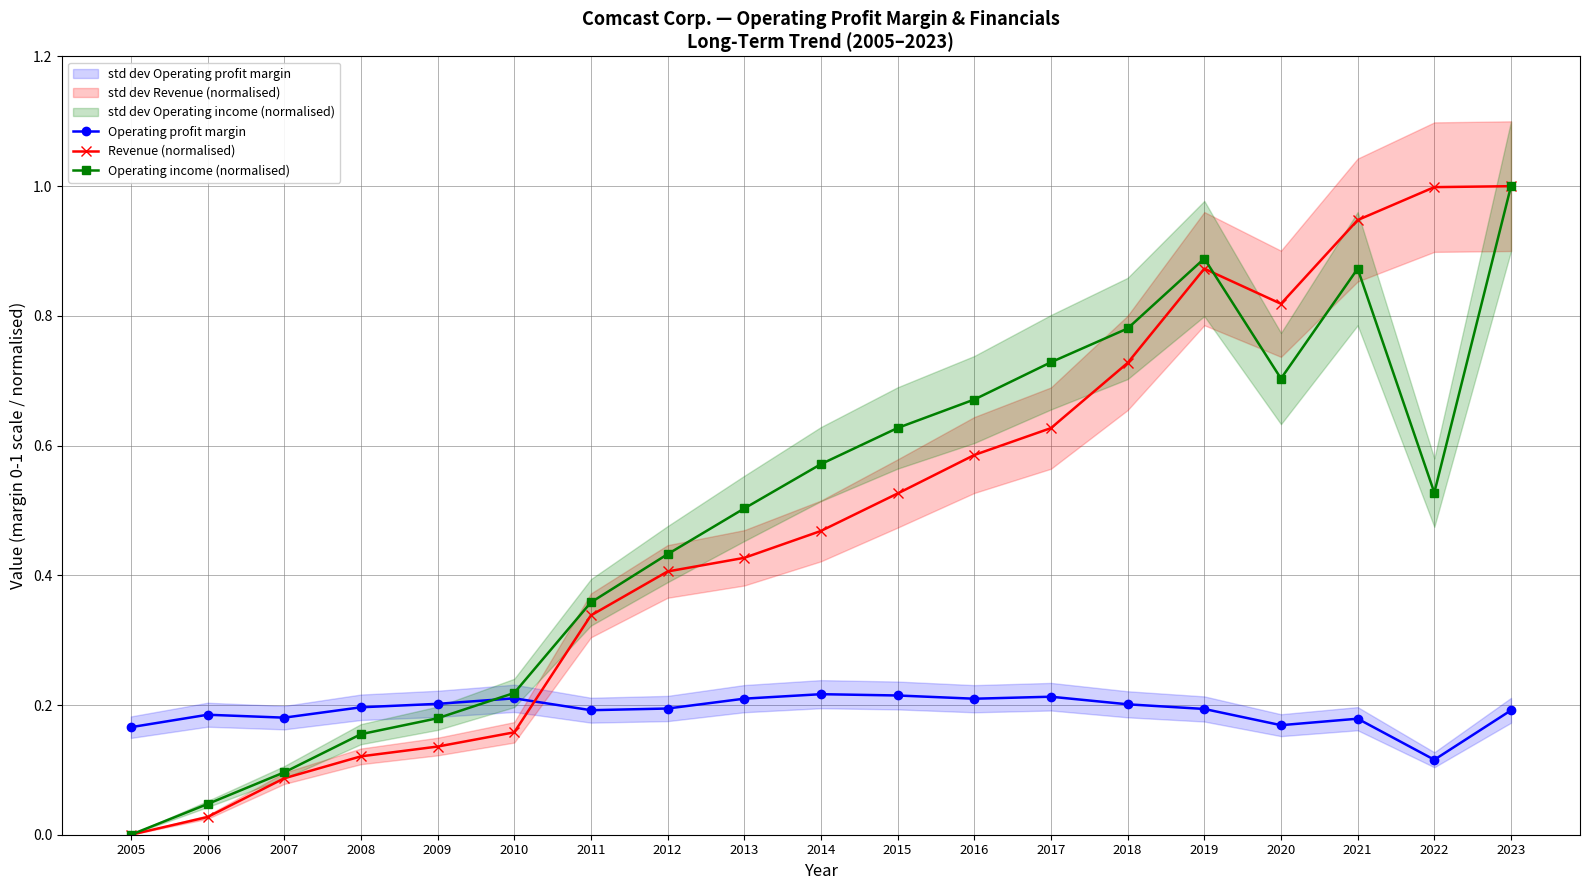

Is the value of Revenue (normalised) at 2007 greater than the value of Operating profit margin at 2018?

No